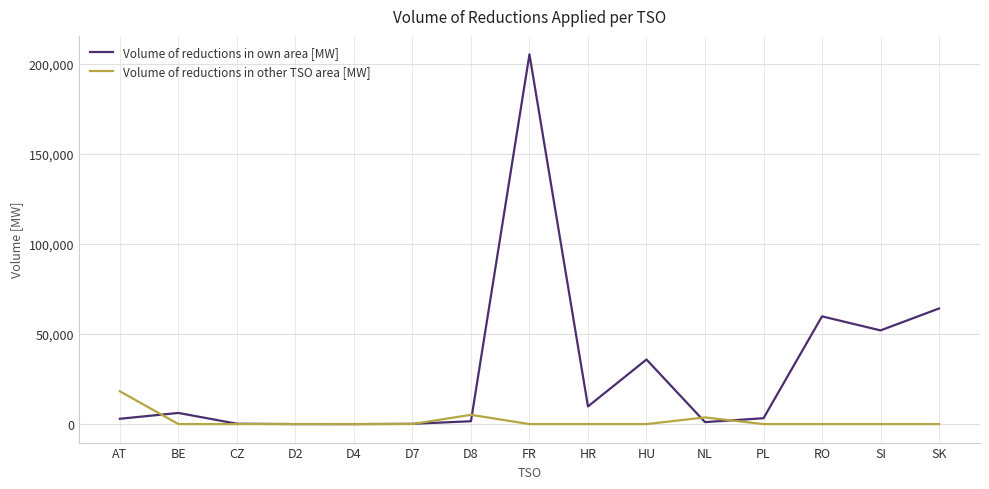

At which category is the sum across all series the highest?

FR